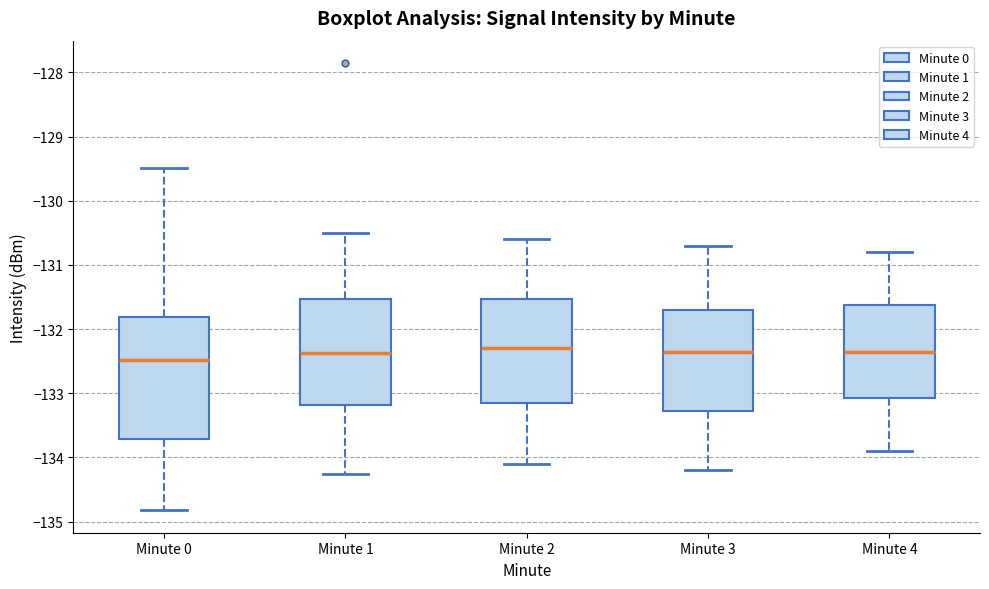

Reading left to right, transcribe this box plot: for each box, give where its median line is, the range the box spans, and where its two whiskers end, as read against the y-axis. The values are not printed on the chart, so give them approximately, as read against the axis.

Minute 0: median -132.5, box -133.7 to -131.8, whiskers -134.8 to -129.5
Minute 1: median -132.4, box -133.2 to -131.5, whiskers -134.3 to -130.5
Minute 2: median -132.3, box -133.1 to -131.5, whiskers -134.1 to -130.6
Minute 3: median -132.3, box -133.3 to -131.7, whiskers -134.2 to -130.7
Minute 4: median -132.3, box -133.1 to -131.6, whiskers -133.9 to -130.8